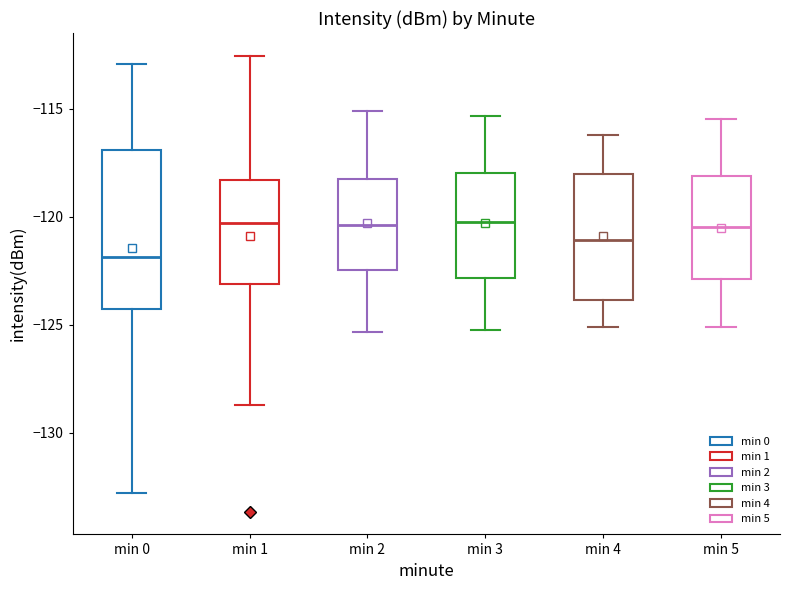

Reading left to right, read every box against the y-axis: the position of its median line, the range the box covers, and the ends of its whiskers. The values are not printed on the chart, so give them approximately, as read against the axis.

min 0: median -122.0, box -124.5 to -117.0, whiskers -133.0 to -113.0
min 1: median -120.5, box -123.0 to -118.5, whiskers -128.5 to -112.5
min 2: median -120.5, box -122.5 to -118.5, whiskers -125.5 to -115.0
min 3: median -120.0, box -123.0 to -118.0, whiskers -125.0 to -115.5
min 4: median -121.0, box -124.0 to -118.0, whiskers -125.0 to -116.0
min 5: median -120.5, box -123.0 to -118.0, whiskers -125.0 to -115.5